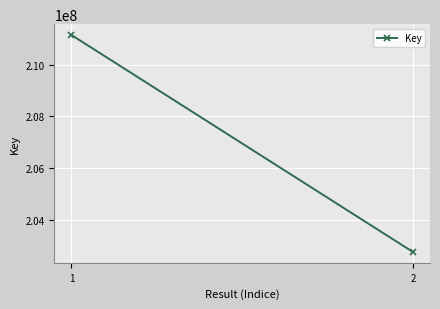

Rank the categories by value from lowest to highest.

2, 1